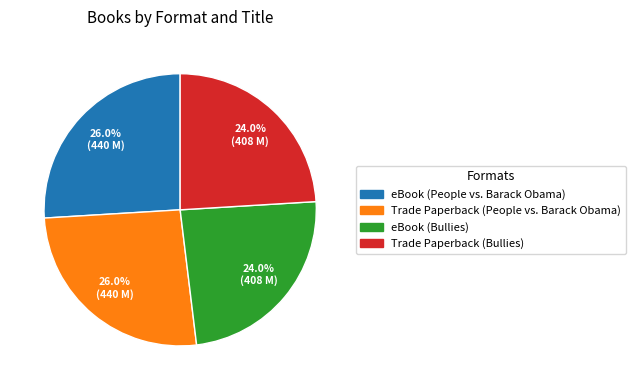

To the nearest percent, what is the average slice percentage?

25%